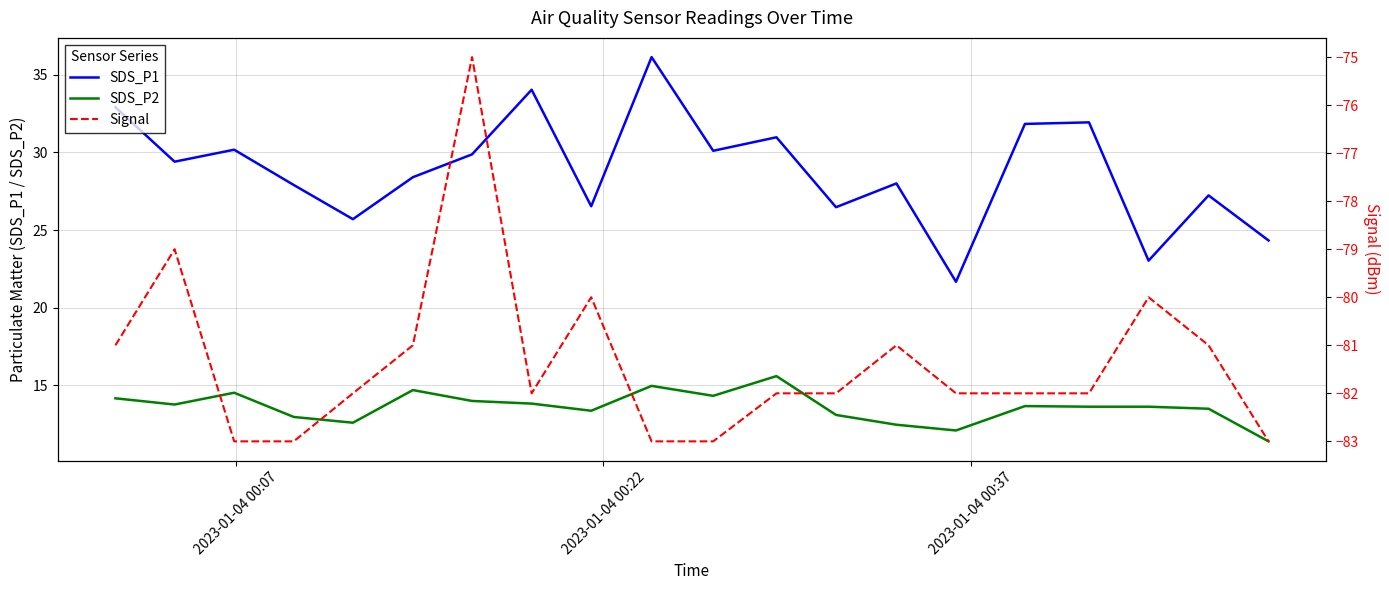

True or false: SDS_P1 and SDS_P2 cross at least once.

False